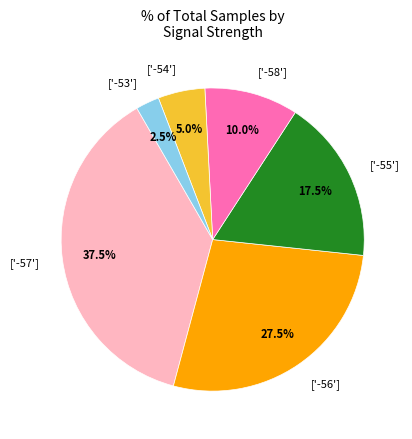

To the nearest percent, what is the average slice percentage?

17%